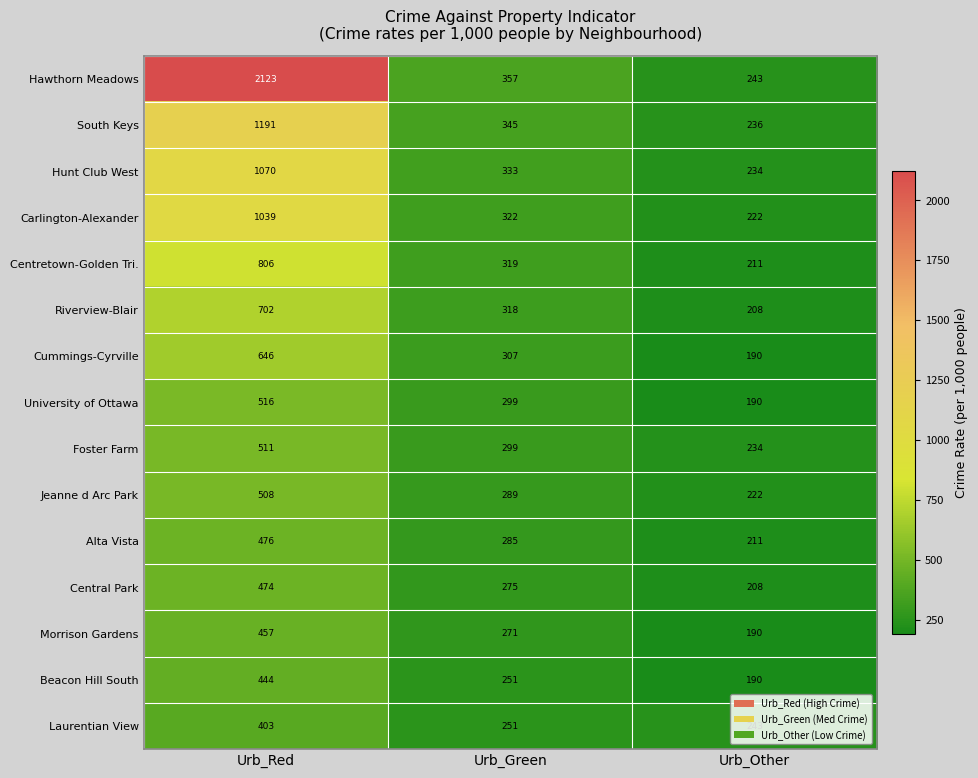

What is the minimum value for Centretown-Golden Tri.?

211